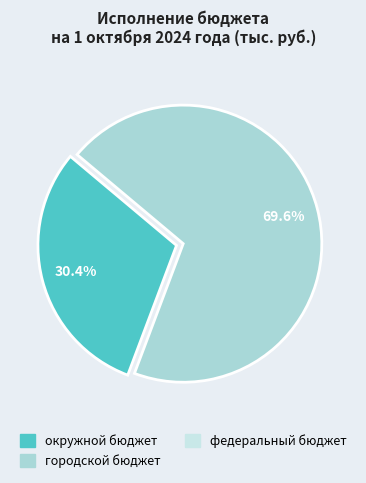

Does any single category account for the majority?

Yes